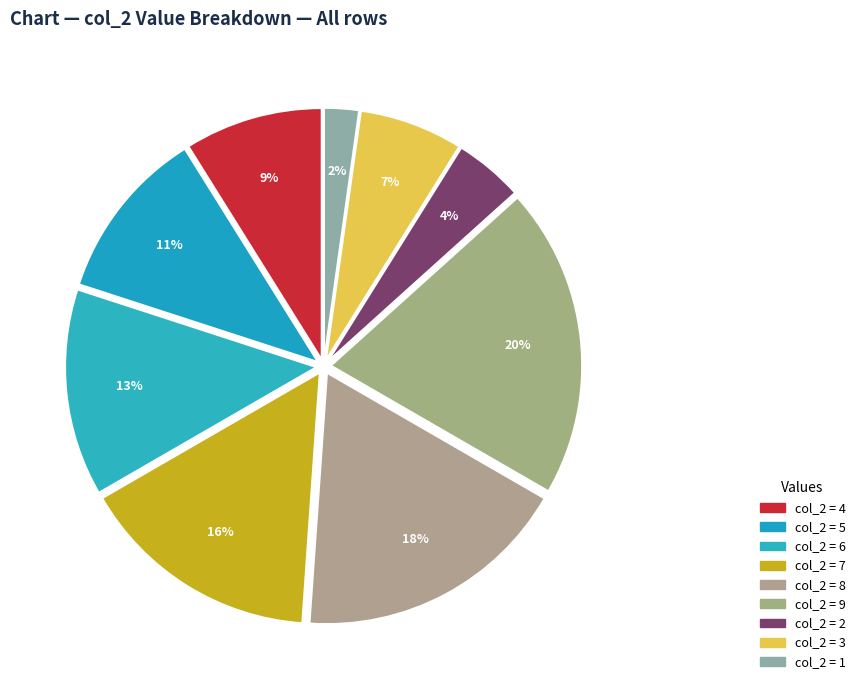

Rank the categories by value from lowest to highest.

col_2 (1), col_2 (2), col_2 (3), col_2 (4), col_2 (5), col_2 (6), col_2 (7), col_2 (8), col_2 (9)